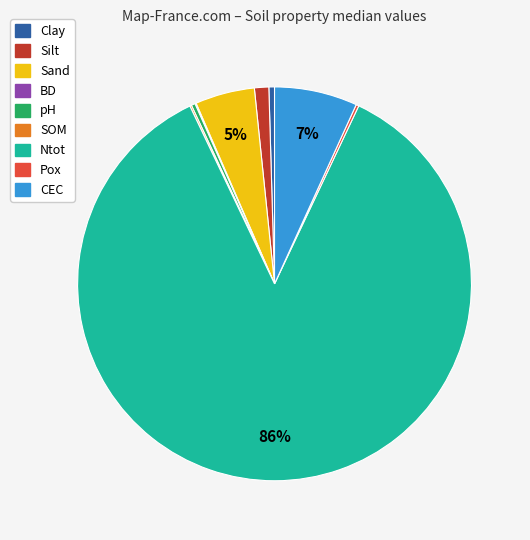

Between pH and Ntot, which is larger?

Ntot